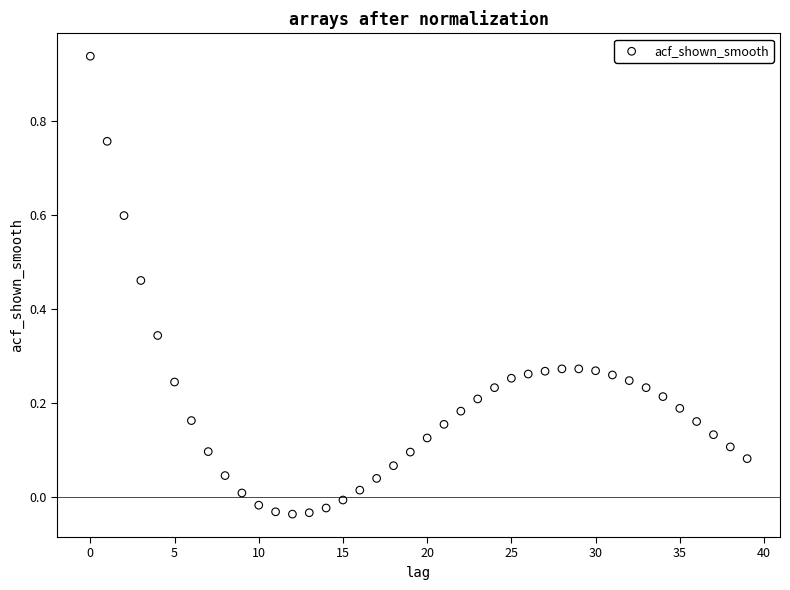

What is the range of Y values (max minus min)?

1.0